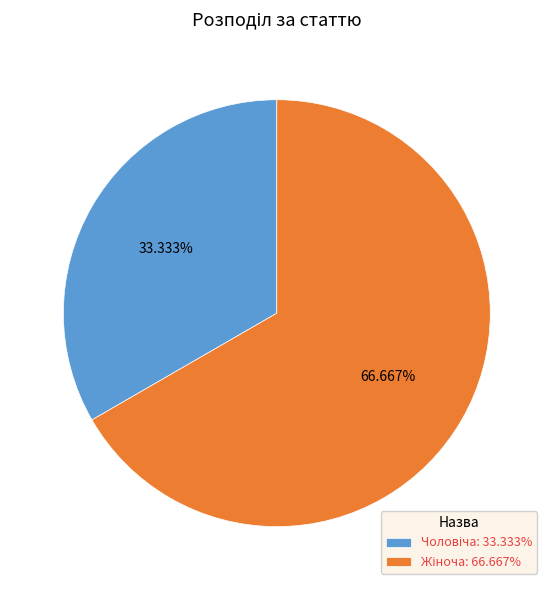

How many slices are in this pie chart?

2